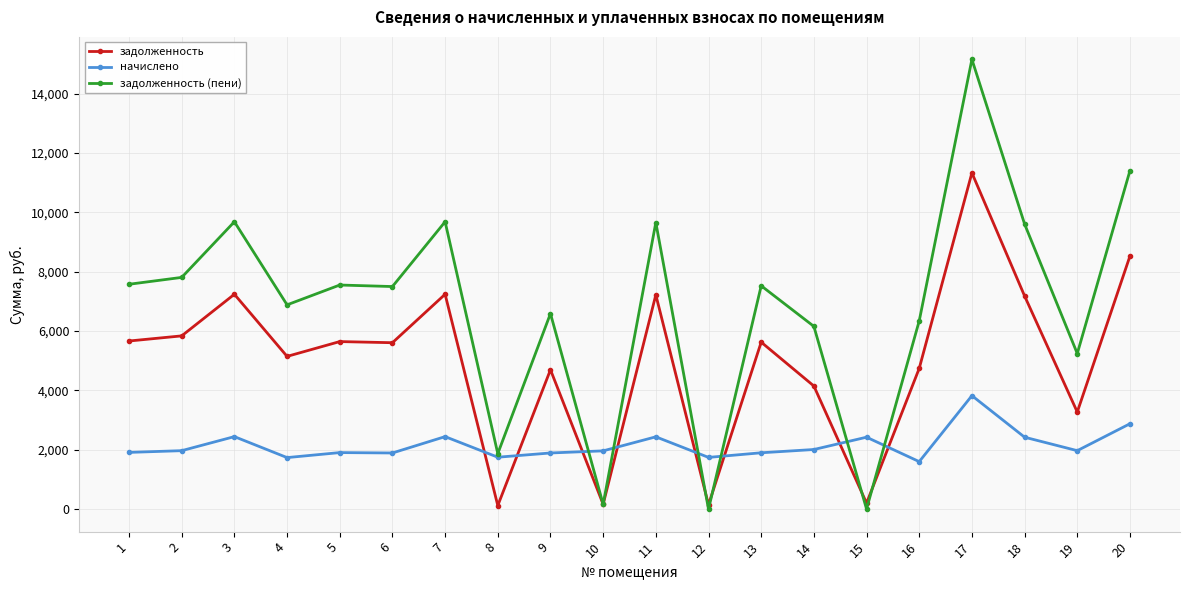

True or false: задолженность and задолженность (пени) intersect in this chart.

True